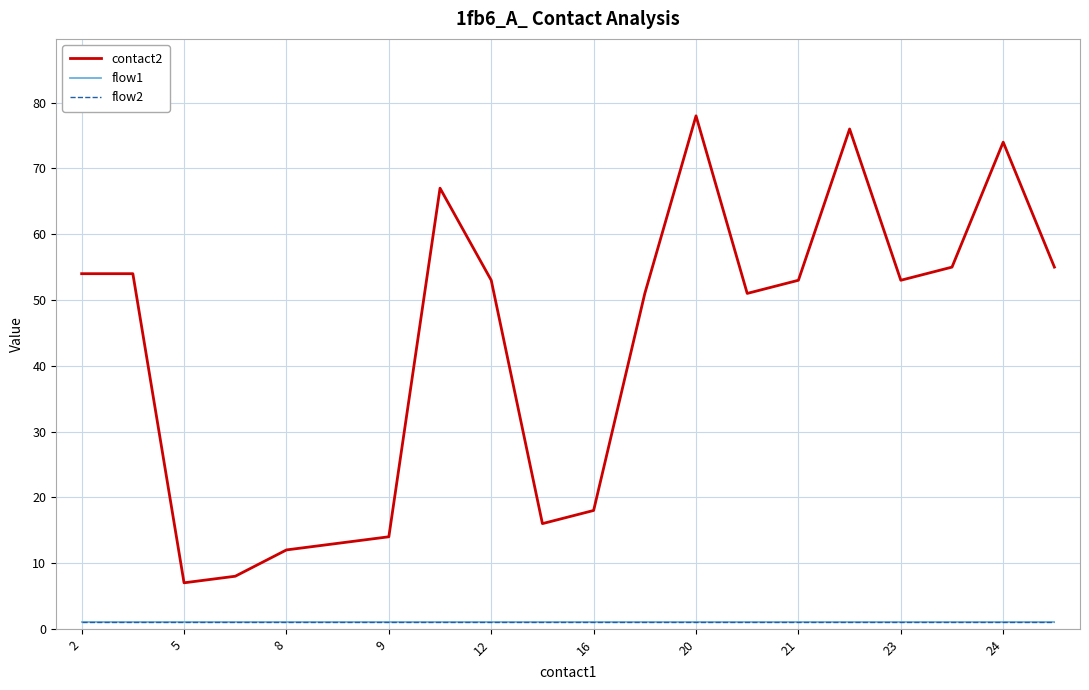

Which series has the largest range (max minus min)?

contact2